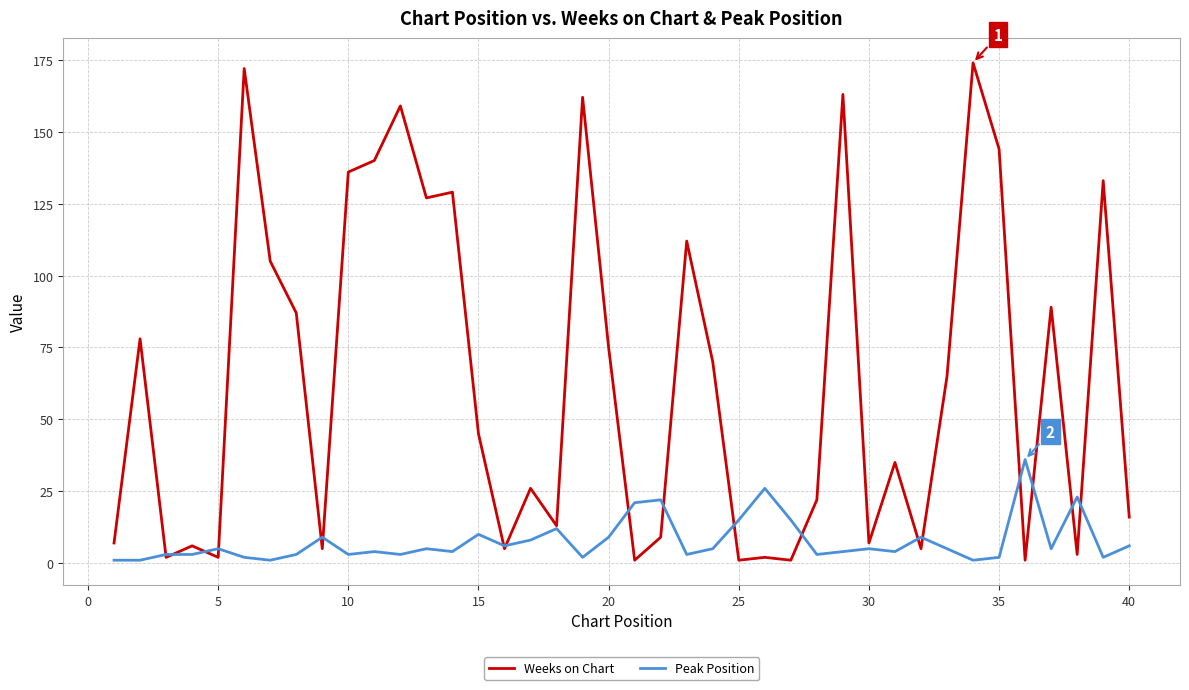

What is the sum of all Weeks on Chart values?

2534